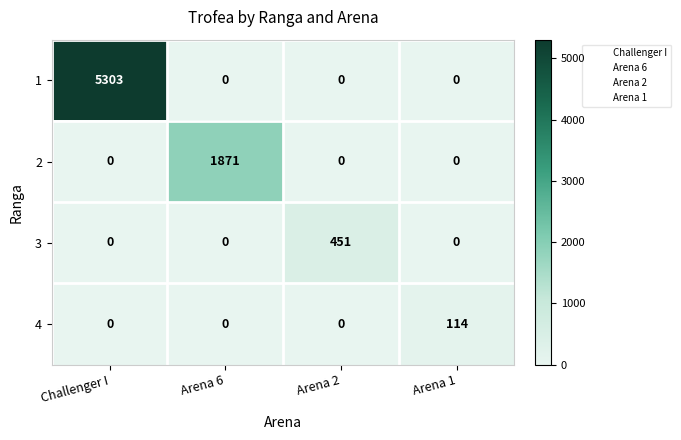

Is it true that 3 equals 0 at Arena 6?

True